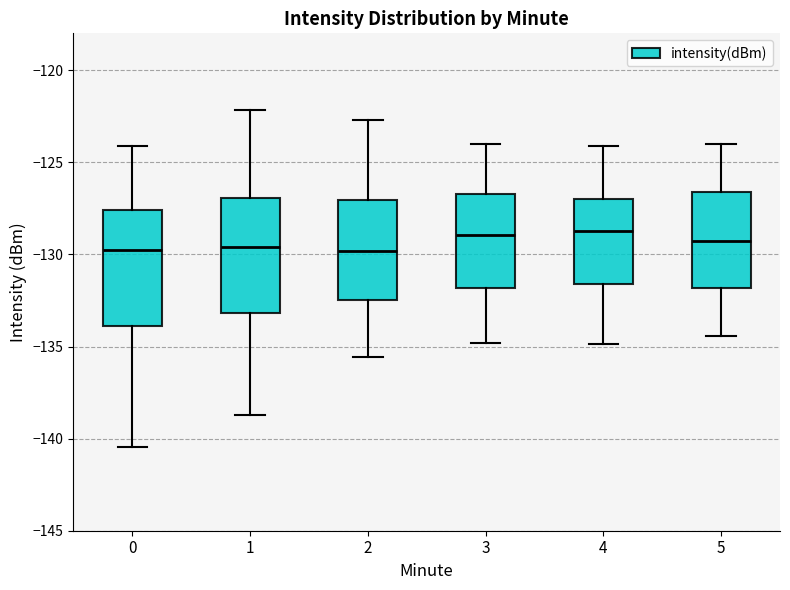

Reading left to right, transcribe this box plot: for each box, give where its median line is, the range the box spans, and where its two whiskers end, as read against the y-axis. The values are not printed on the chart, so give them approximately, as read against the axis.

0: median -130.0, box -134.0 to -127.5, whiskers -140.5 to -124.0
1: median -129.5, box -133.0 to -127.0, whiskers -138.5 to -122.0
2: median -130.0, box -132.5 to -127.0, whiskers -135.5 to -122.5
3: median -129.0, box -132.0 to -126.5, whiskers -135.0 to -124.0
4: median -128.5, box -131.5 to -127.0, whiskers -135.0 to -124.0
5: median -129.5, box -132.0 to -126.5, whiskers -134.5 to -124.0